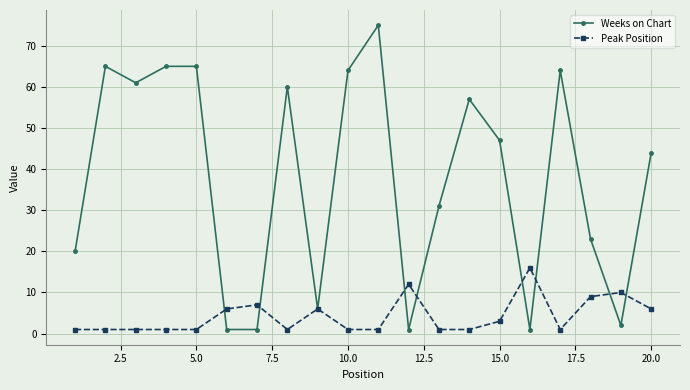

Count the number of categories in the chart.

20